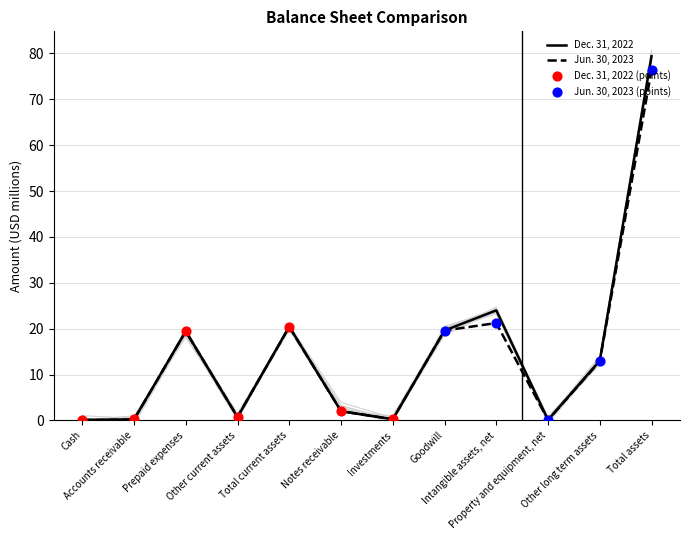

Which series contains the lowest Y value?

Jun. 30, 2023